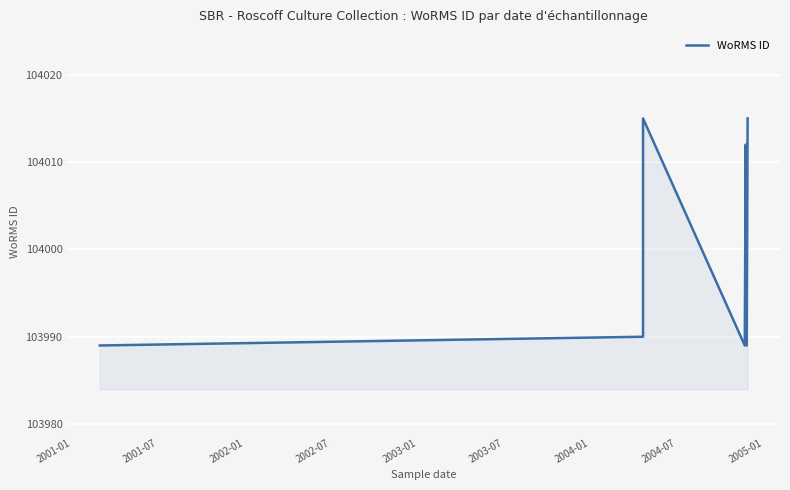

The value at 2002-01 is 29373. True or false?

False